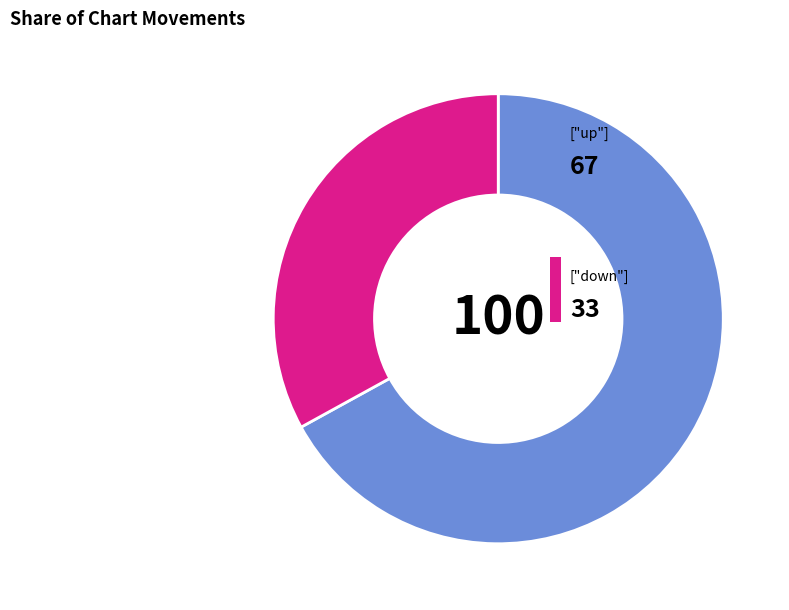

How many slices are in this pie chart?

2